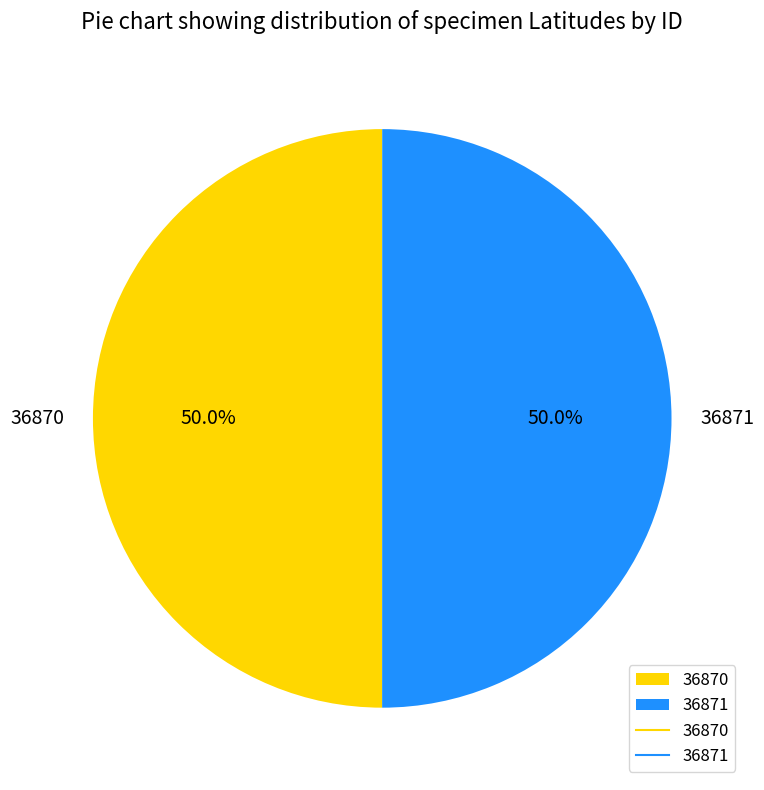

What is the ratio of the value at 36871 to the value at 36870?

1.0